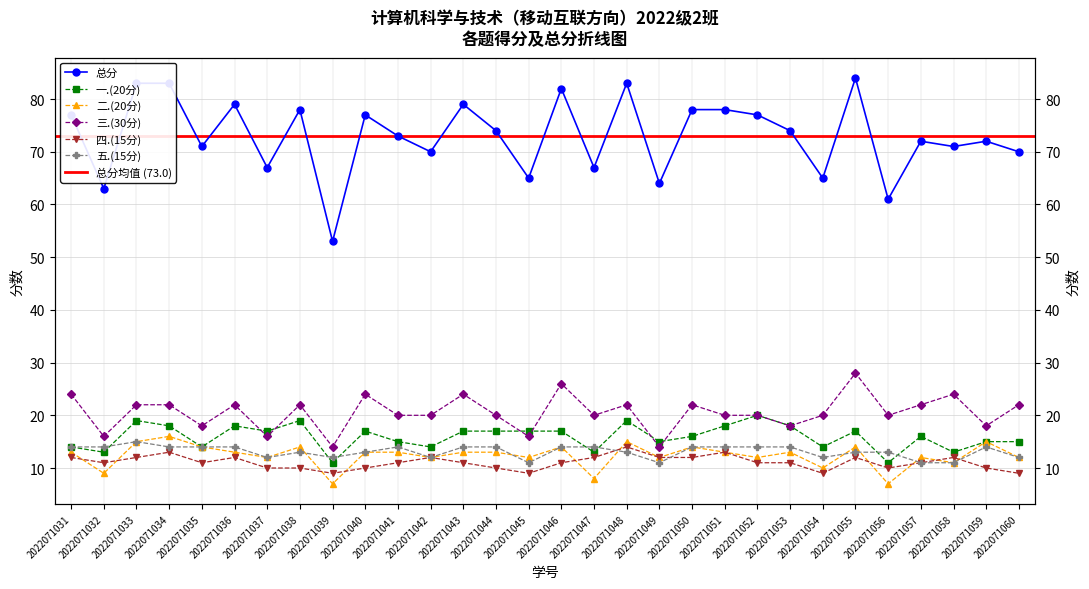

The value of 三.(30分) at 2022071036 is 22. True or false?

True